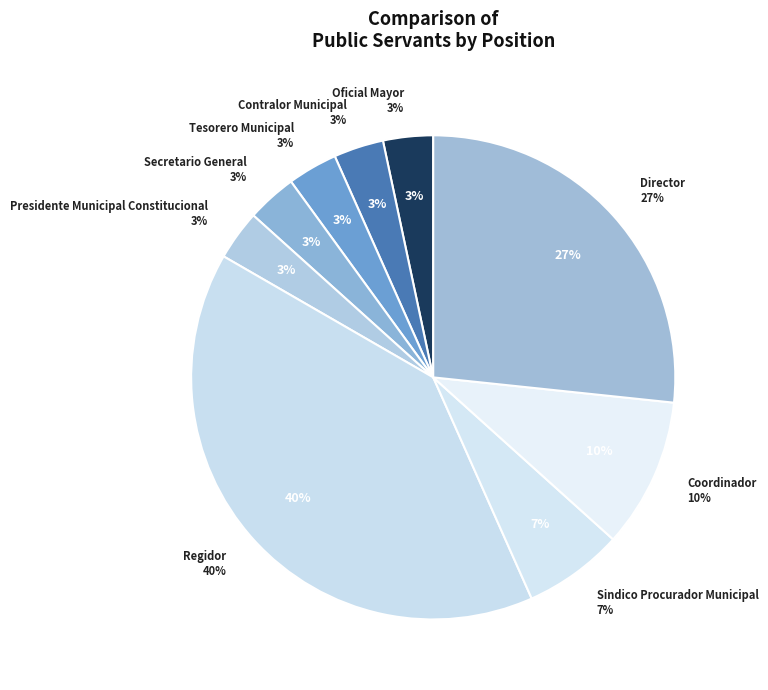

True or false: Contralor Municipal accounts for 3% of the total.

True